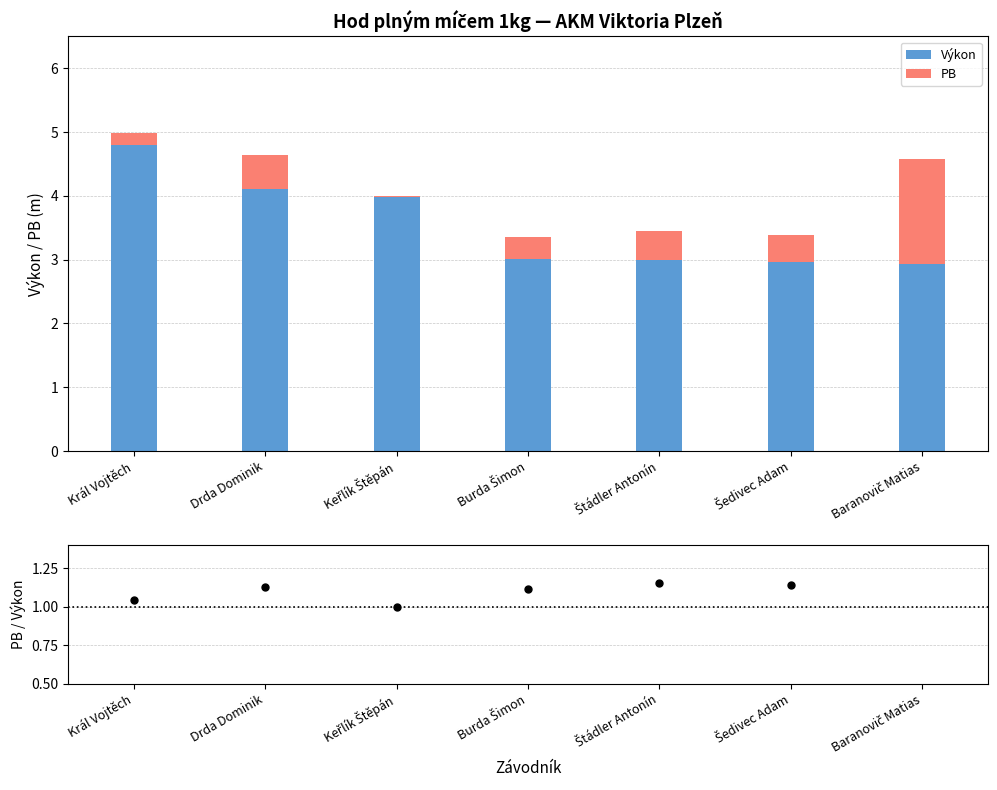

What is the difference between the highest and lowest values at Štádler Antonín?

2.5